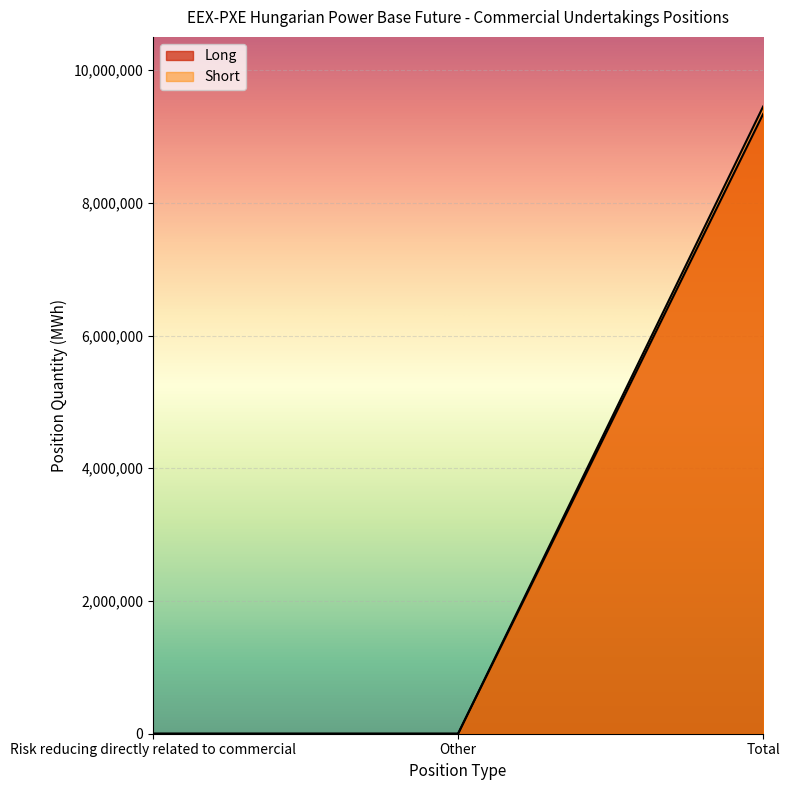

At which label does Long reach its peak?

Total